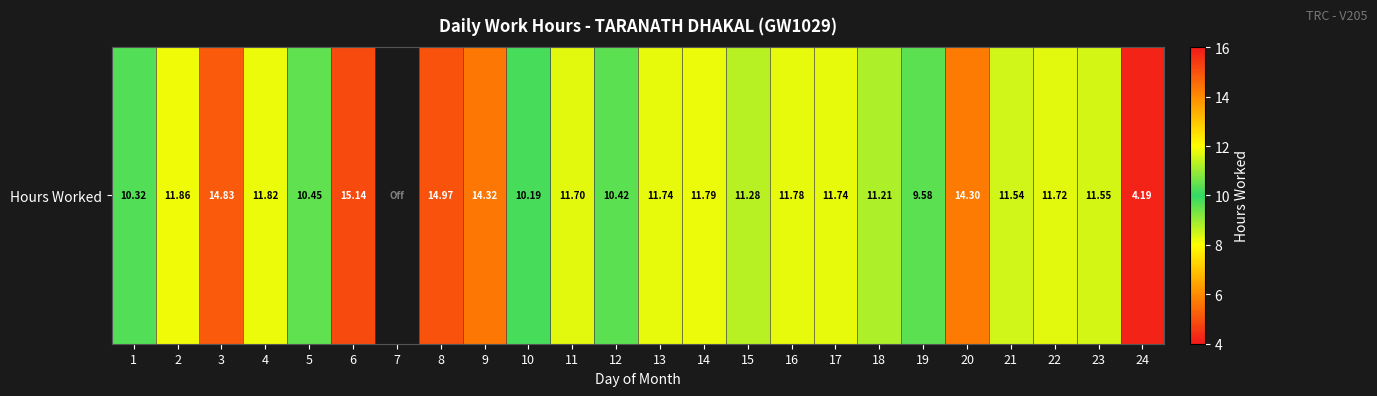

Which has a higher value, 21 or 11?

11